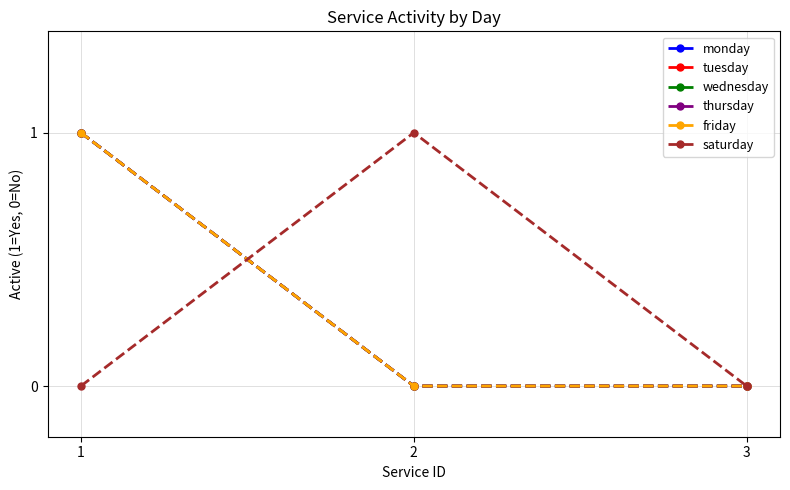

Rank the categories by saturday value from lowest to highest.

1, 3, 2